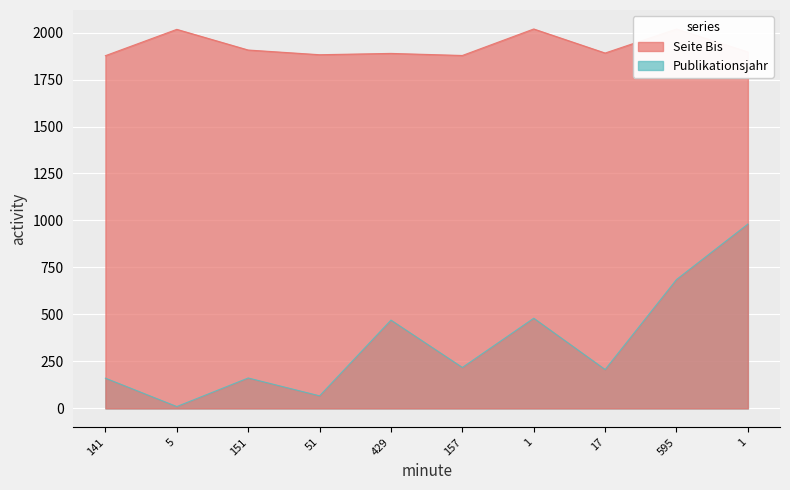

At which label does Publikationsjahr reach its peak?

1